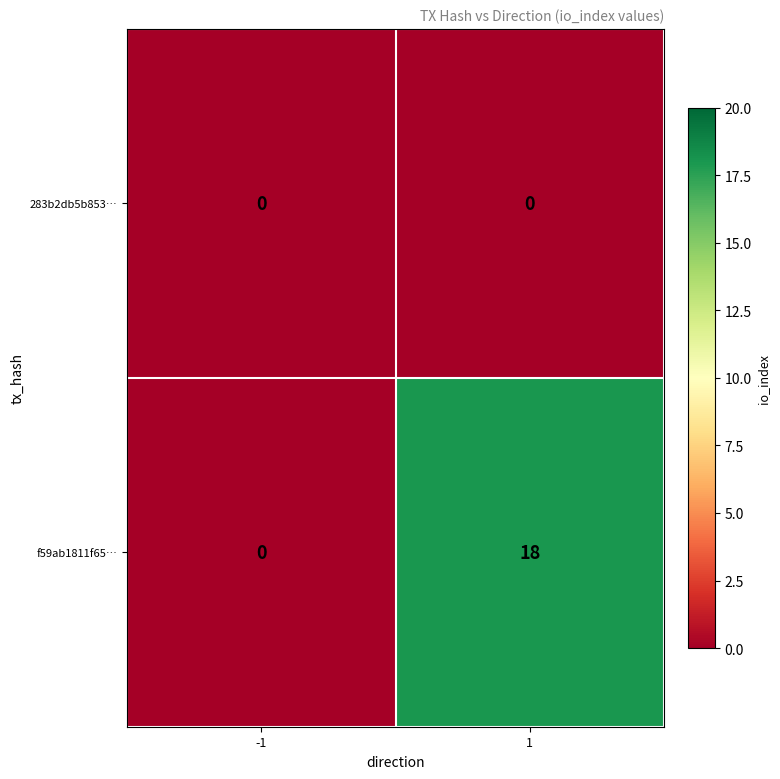

Rank the series by their maximum value, from lowest to highest.

283b2db5b853…, f59ab1811f65…